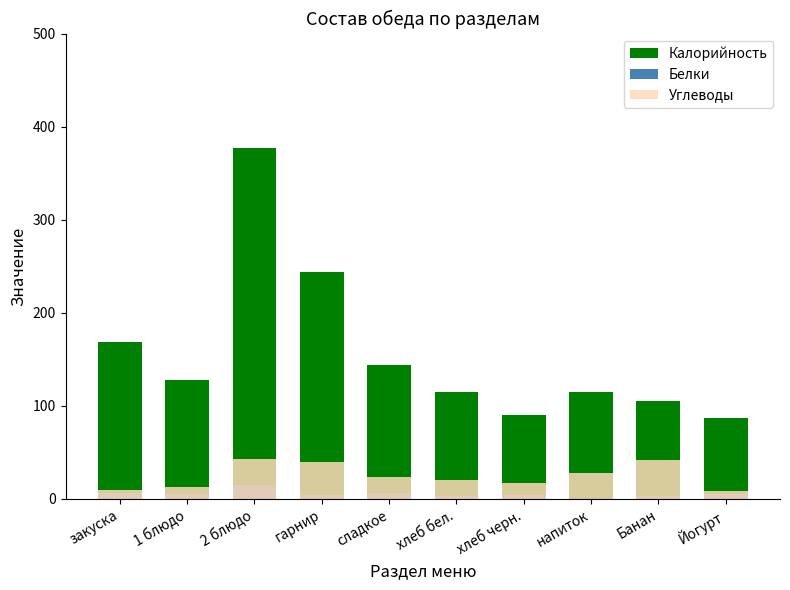

Rank the series by their maximum value, from lowest to highest.

Белки, Углеводы, Калорийность